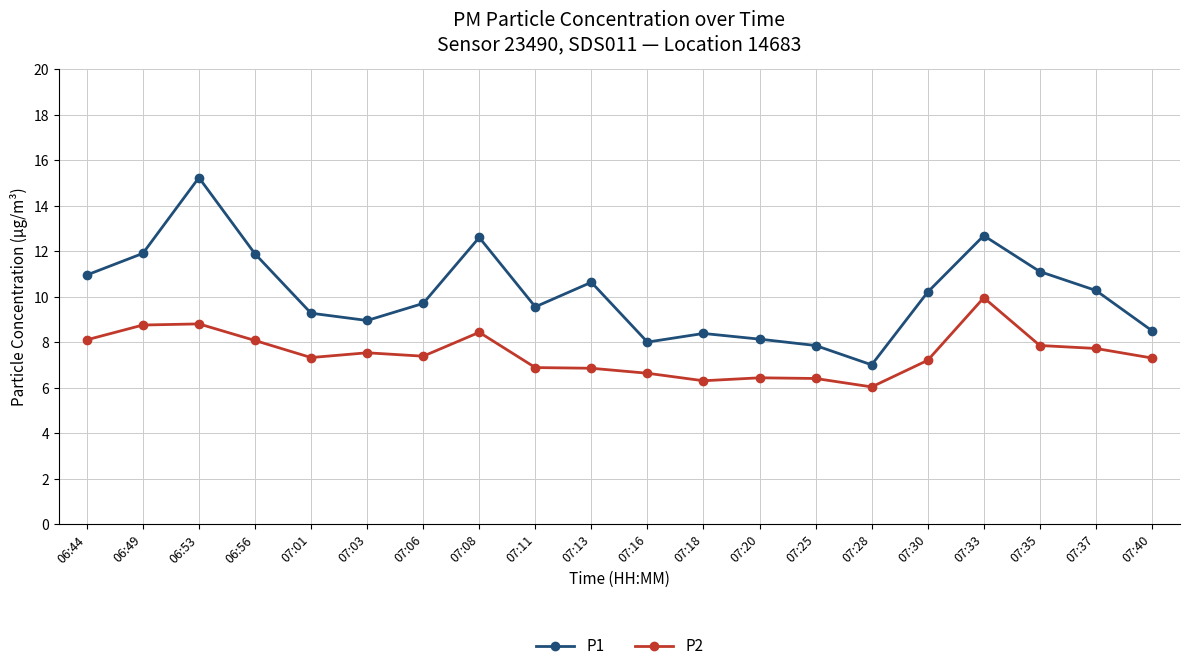

True or false: P1 and P2 cross at least once.

False